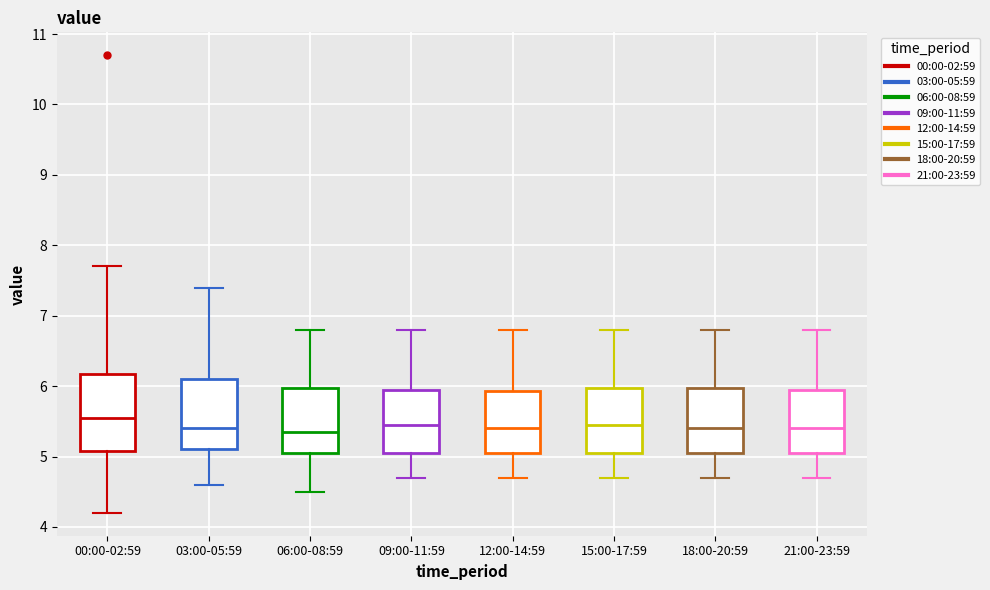

Reading left to right, read every box against the y-axis: the position of its median line, the range the box covers, and the ends of its whiskers. The values are not printed on the chart, so give them approximately, as read against the axis.

00:00-02:59: median 5.6, box 5.1 to 6.2, whiskers 4.2 to 7.7
03:00-05:59: median 5.4, box 5.1 to 6.1, whiskers 4.6 to 7.4
06:00-08:59: median 5.4, box 5.1 to 6.0, whiskers 4.5 to 6.8
09:00-11:59: median 5.5, box 5.1 to 6.0, whiskers 4.7 to 6.8
12:00-14:59: median 5.4, box 5.1 to 5.9, whiskers 4.7 to 6.8
15:00-17:59: median 5.5, box 5.1 to 6.0, whiskers 4.7 to 6.8
18:00-20:59: median 5.4, box 5.1 to 6.0, whiskers 4.7 to 6.8
21:00-23:59: median 5.4, box 5.1 to 6.0, whiskers 4.7 to 6.8